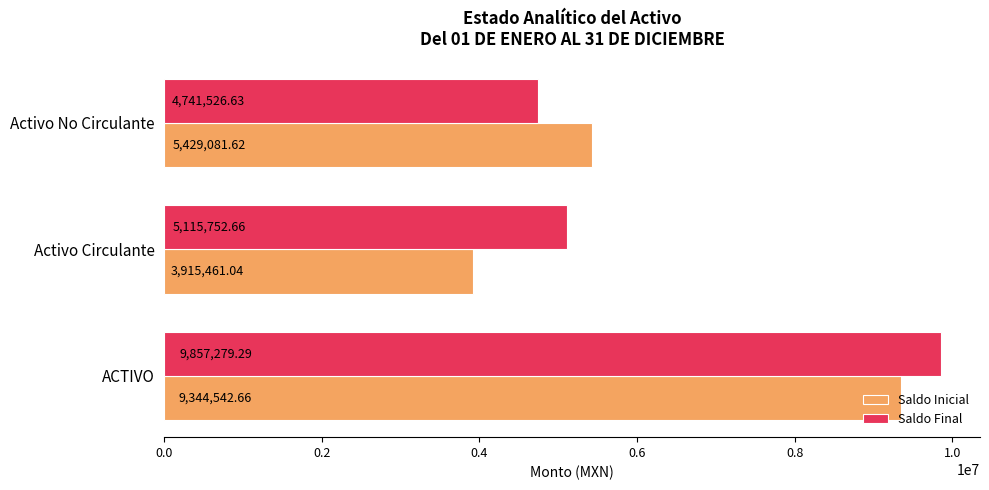

Which category has the highest value across all series?

ACTIVO